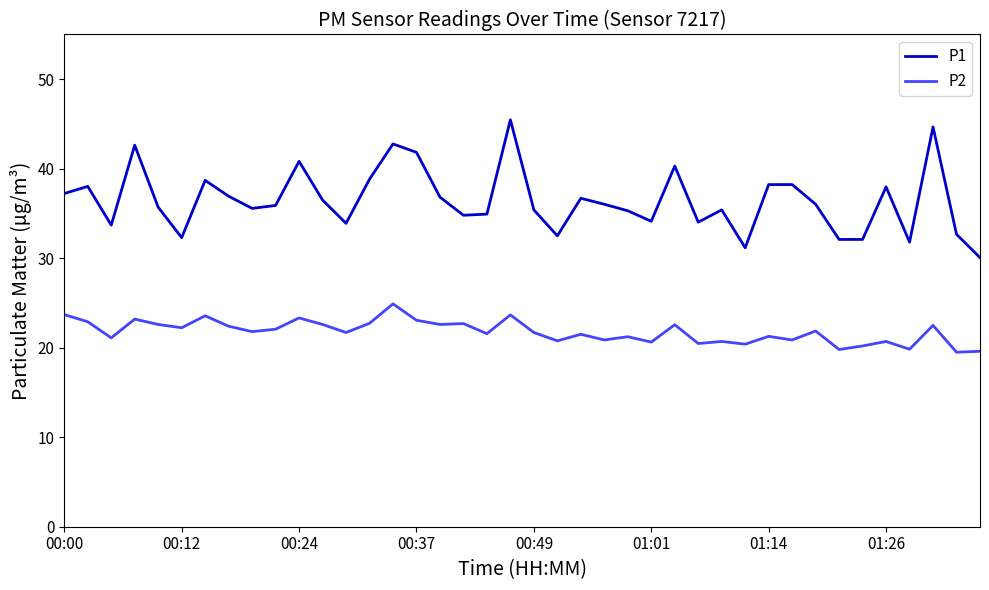

What is the average value of the P2 series?

21.8